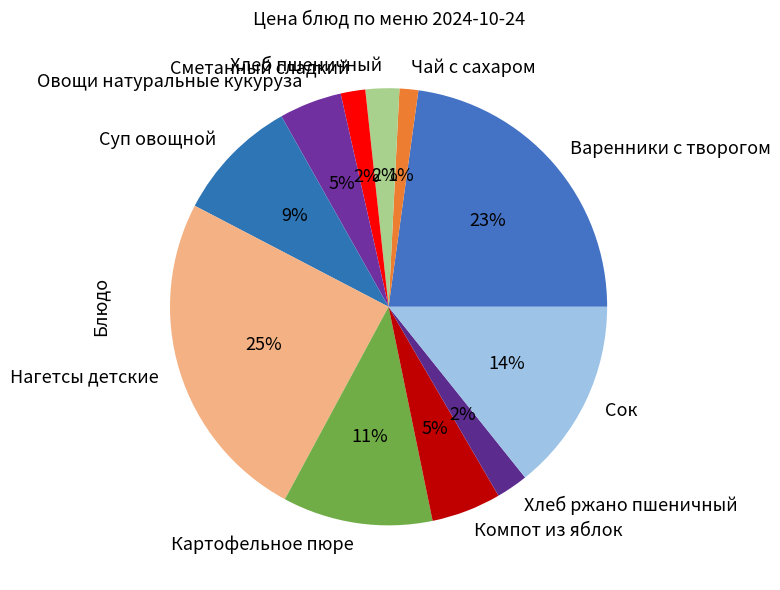

Which slice is the largest?

Нагетсы детские